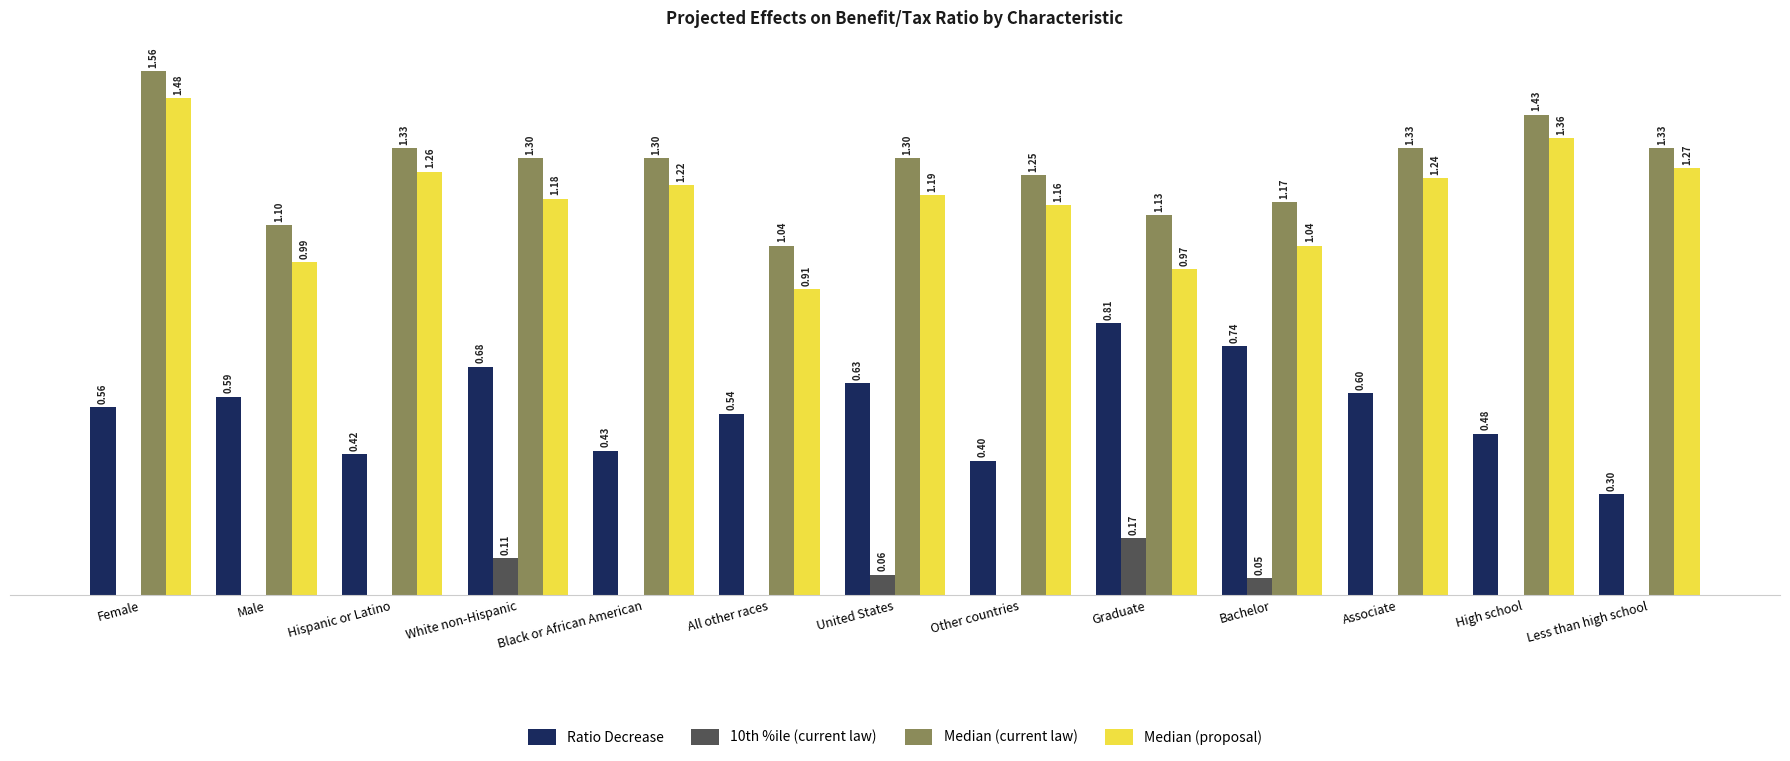

What are all the series names shown in the legend?

Ratio Decrease, 10th %ile (current law), Median (current law), Median (proposal)